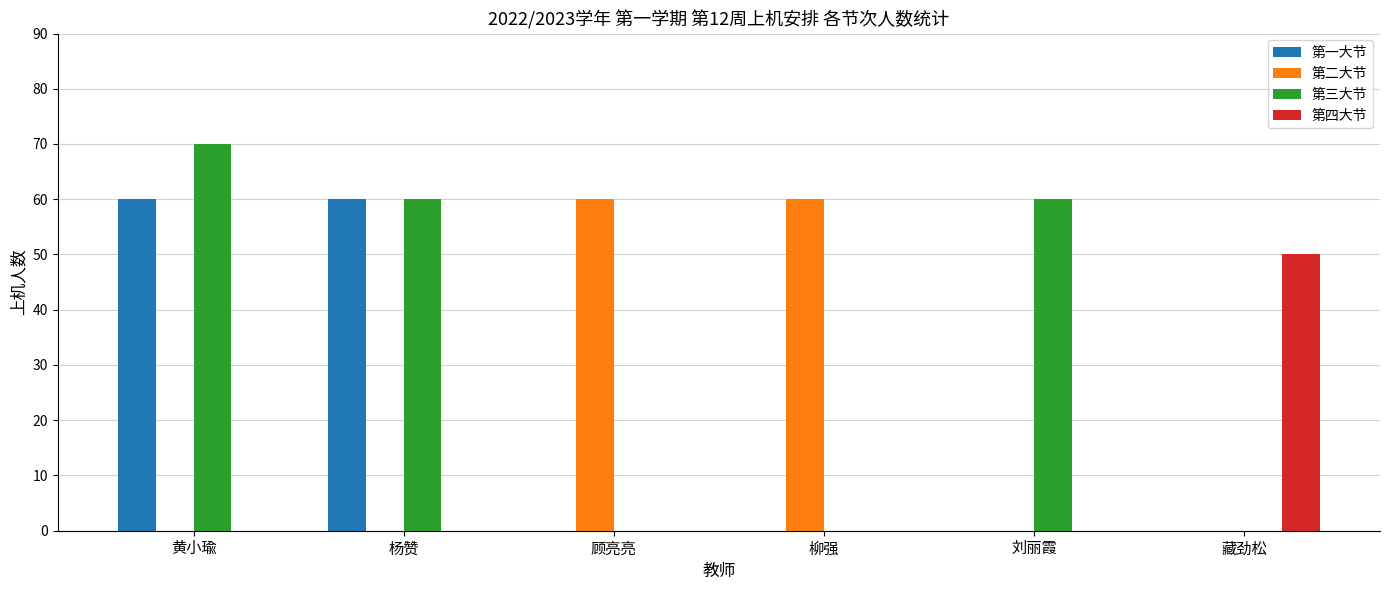

What is the maximum value for 第三大节?

70